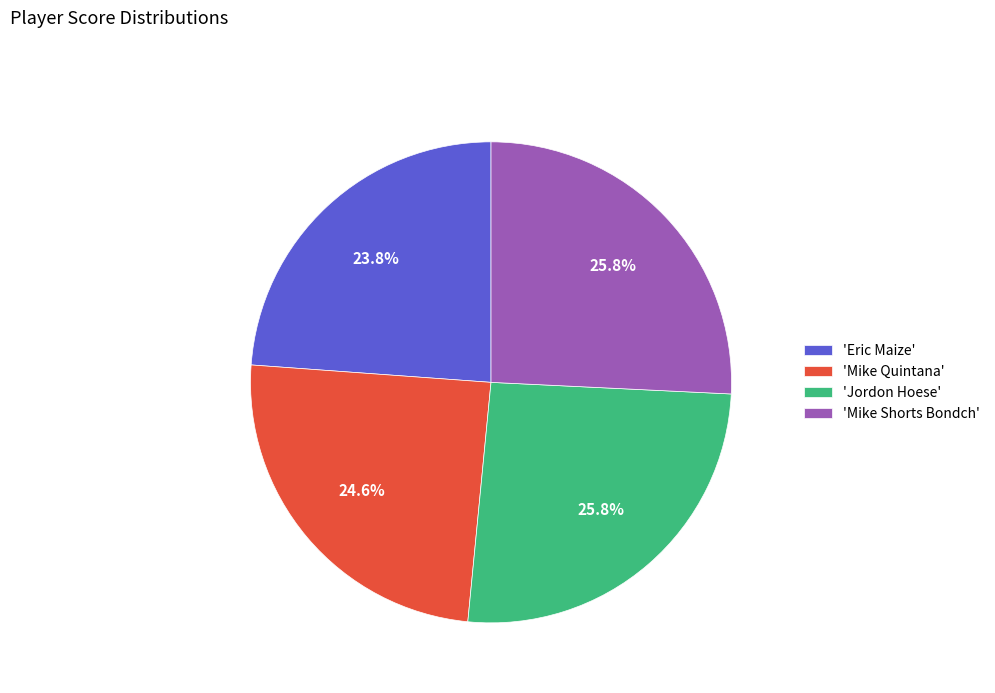

Is there any slice that represents more than half of the pie?

No